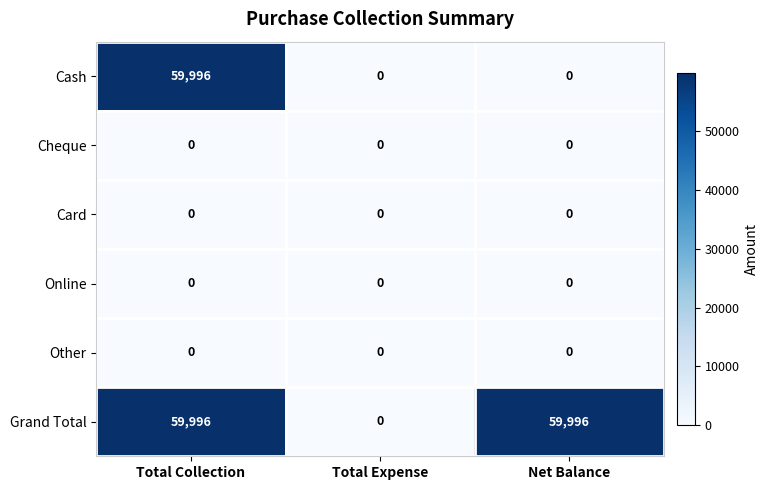

Reading left to right, list all the values displayed in this chart.

Cash: Total Collection=59996	Total Expense=0	Net Balance=0
Cheque: Total Collection=0	Total Expense=0	Net Balance=0
Card: Total Collection=0	Total Expense=0	Net Balance=0
Online: Total Collection=0	Total Expense=0	Net Balance=0
Other: Total Collection=0	Total Expense=0	Net Balance=0
Grand Total: Total Collection=59996	Total Expense=0	Net Balance=59996